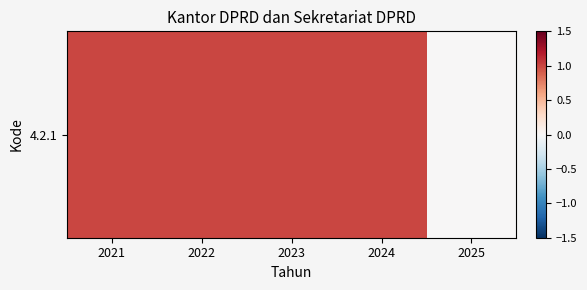

Which has a higher value, 2025 or 2023?

2023